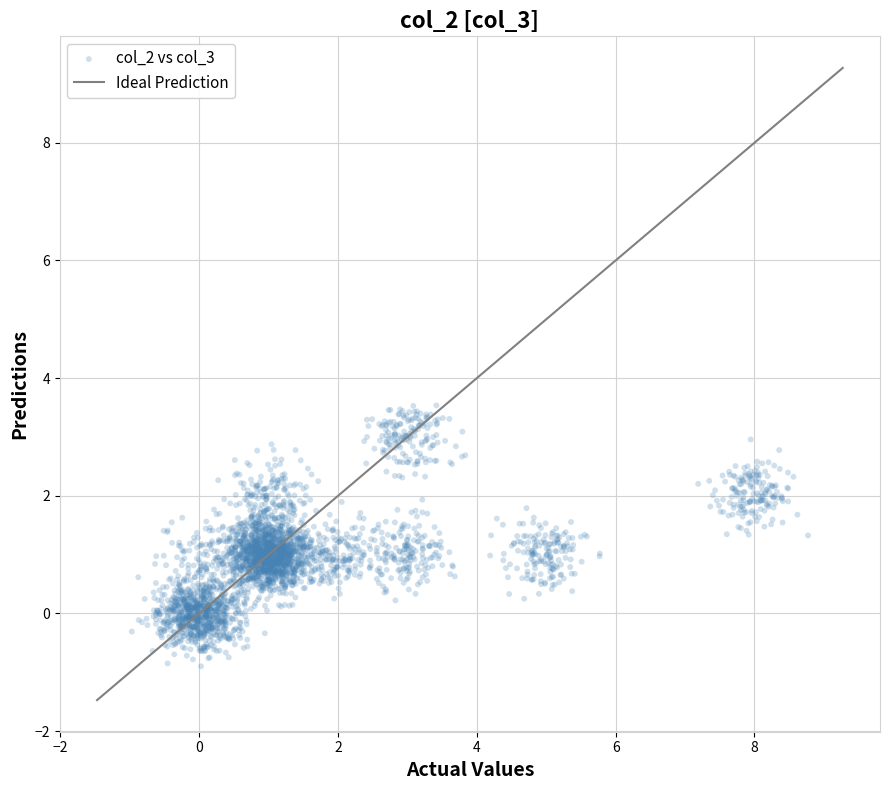

What is the range of Y values (max minus min)?

4.4